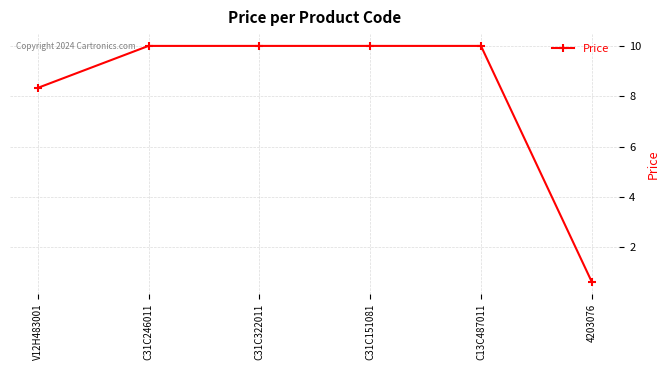

Reading left to right, list all the values displayed in this chart.

8.3	10.0	10.0	10.0	10.0	0.6